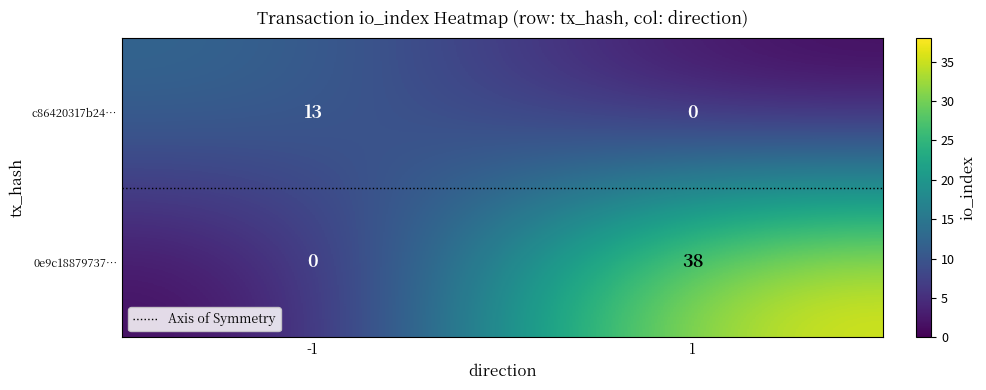

How many categories are shown in the chart?

2